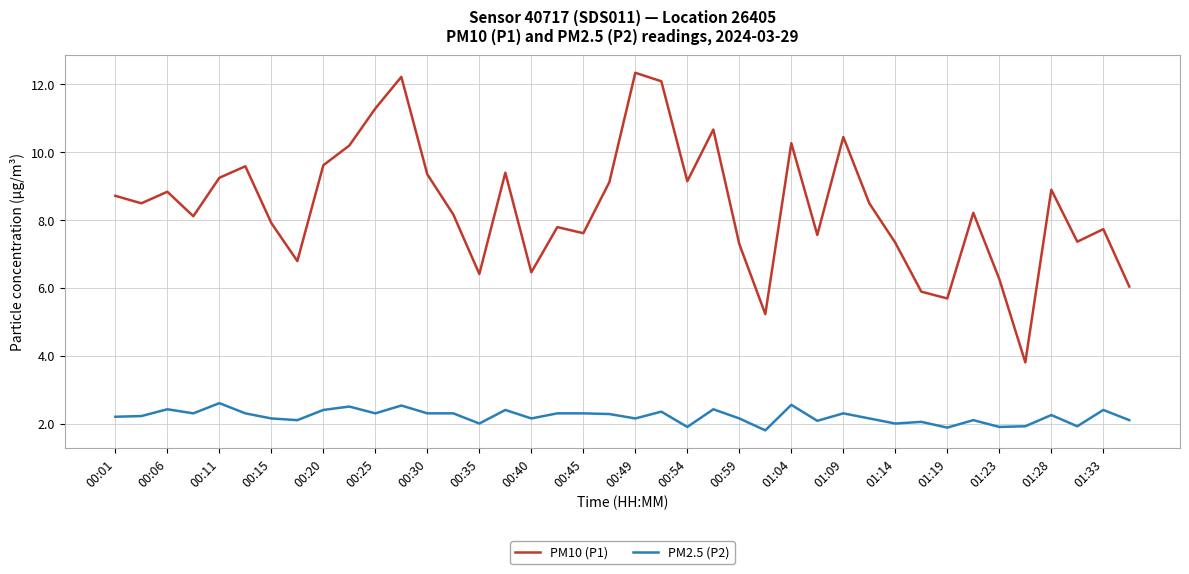

True or false: PM10 (P1) and PM2.5 (P2) cross at least once.

False